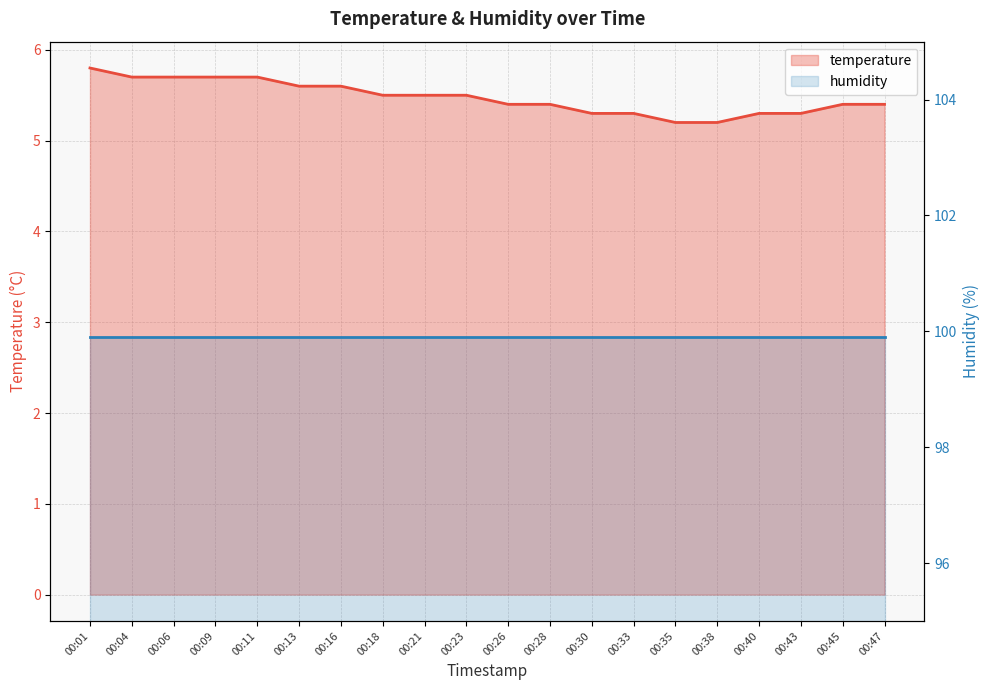

List the labels in order of value, smallest first.

00:35, 00:38, 00:30, 00:33, 00:40, 00:43, 00:26, 00:28, 00:45, 00:47, 00:18, 00:21, 00:23, 00:13, 00:16, 00:04, 00:06, 00:09, 00:11, 00:01